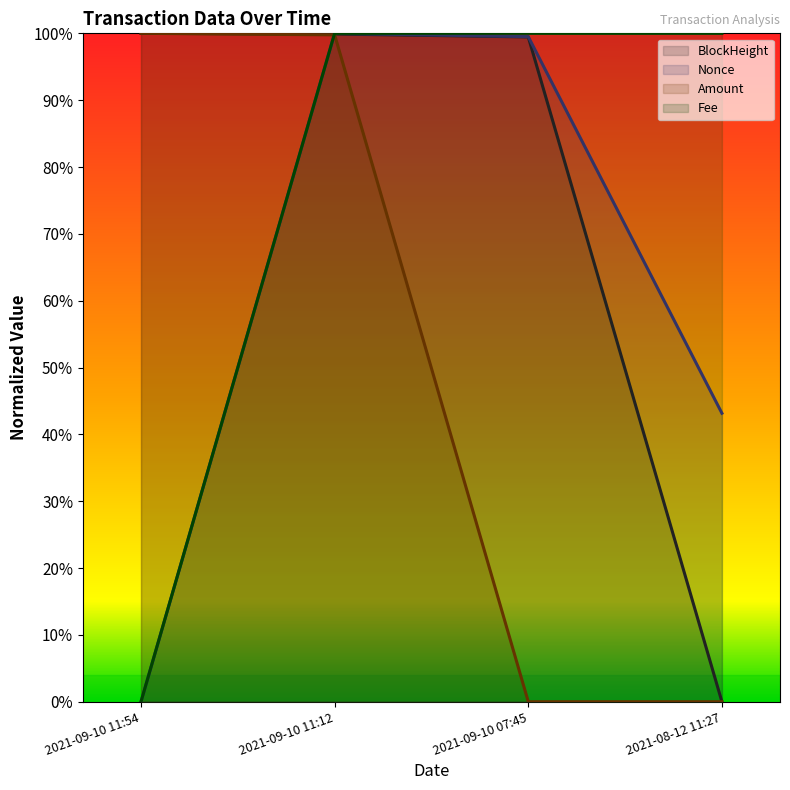

At which label does BlockHeight reach its peak?

2021-09-10 11:54